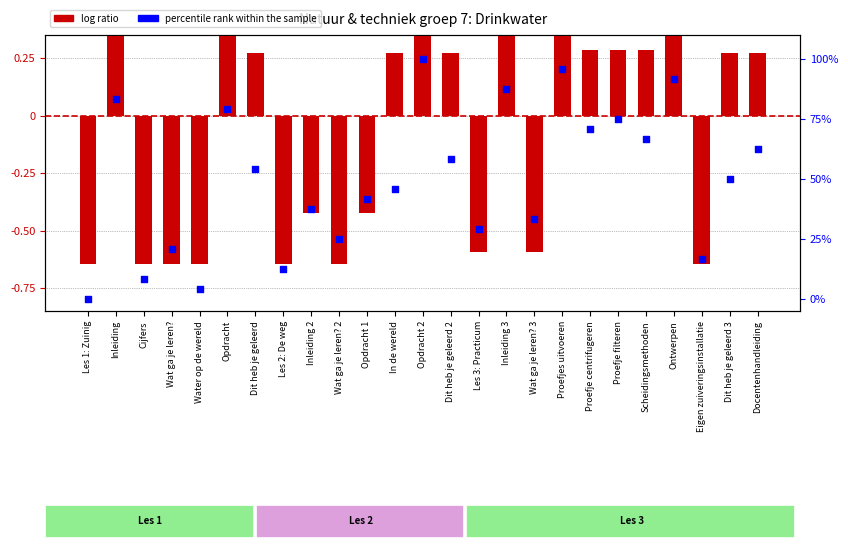

Which series has the largest total across all categories?

percentile rank within the sample